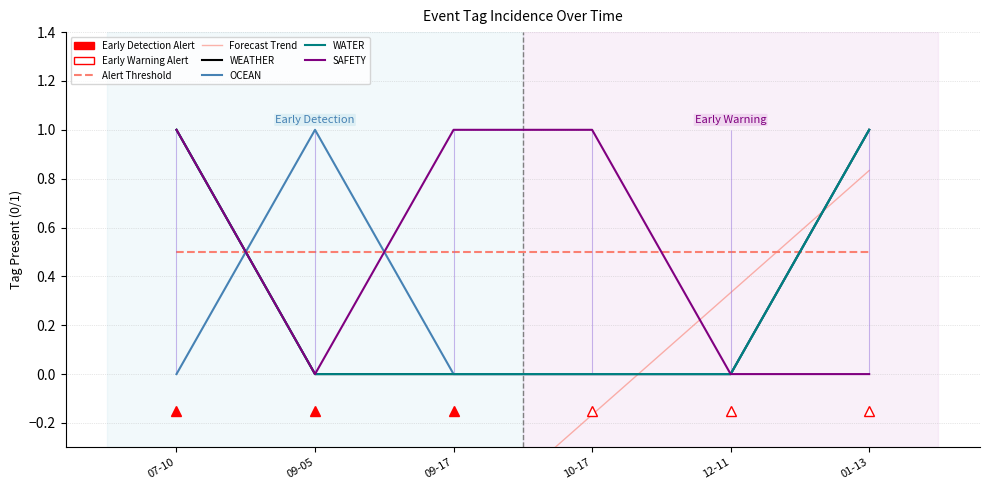

Does the chart have visible grid lines?

Yes